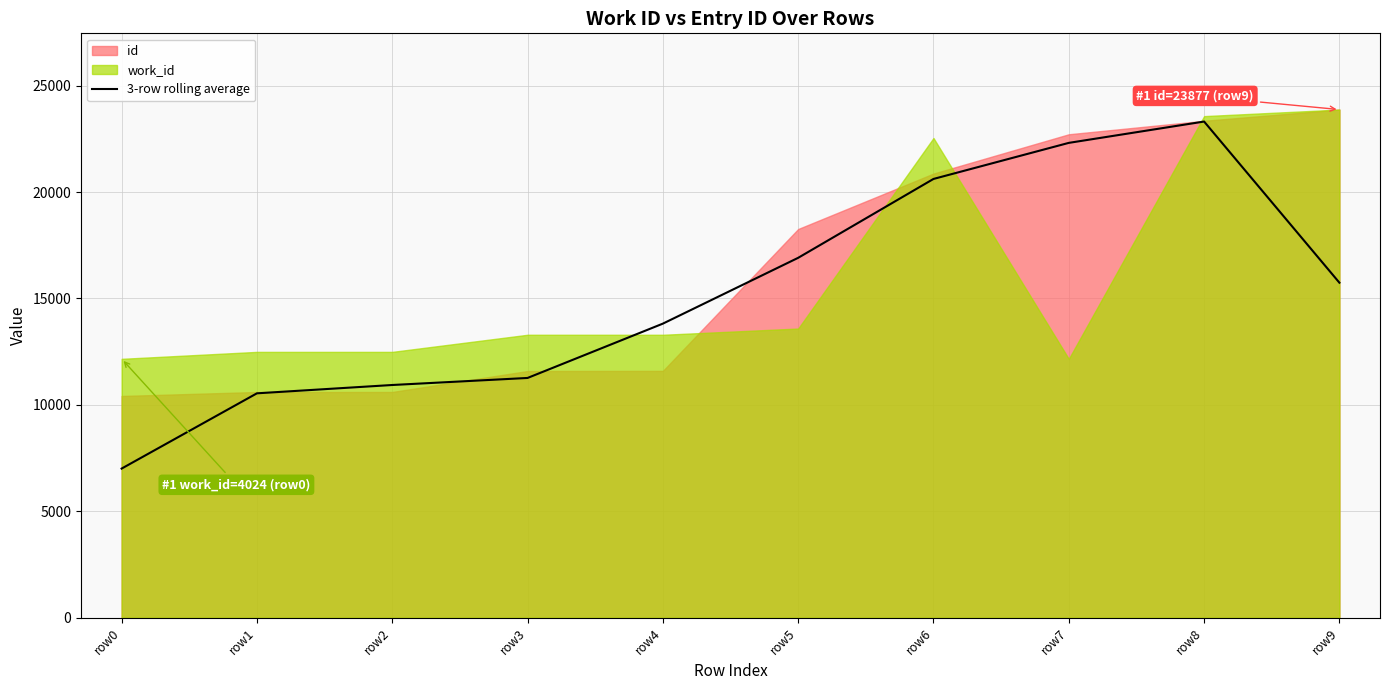

True or false: there are more than 1 points higher than both neighbors.

False